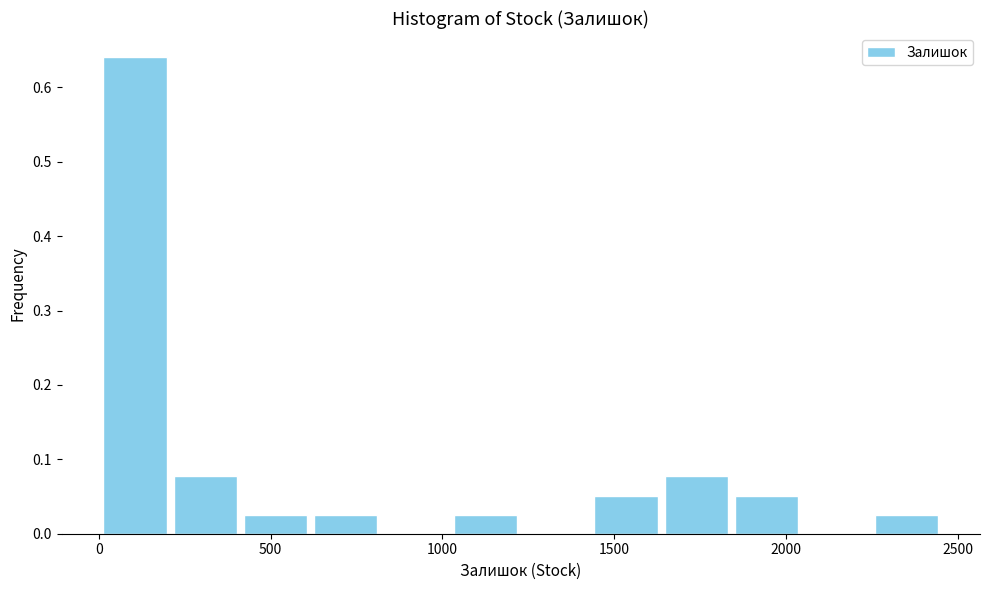

Which range on the x-axis has the tallest bar?

0 to 200